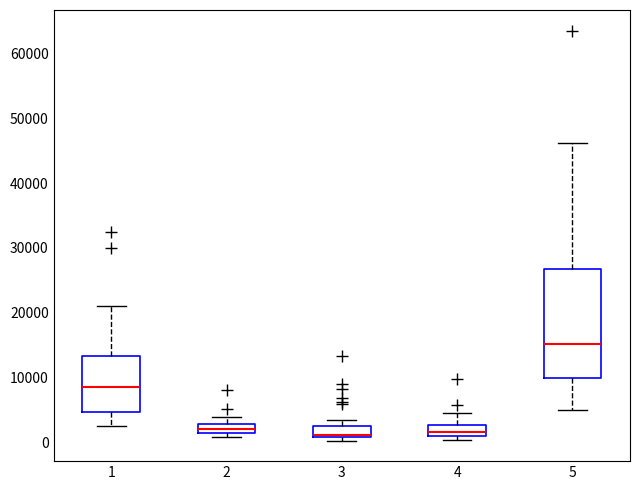

Comparing the boxes themselves (not the whiskers), which one is the tallest?

5